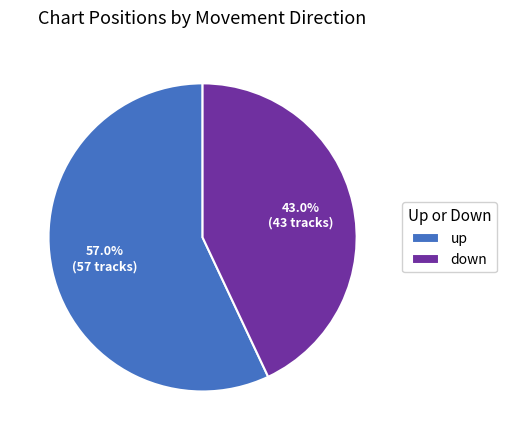

To the nearest percent, what is the difference between the up and down slice percentages?

14%